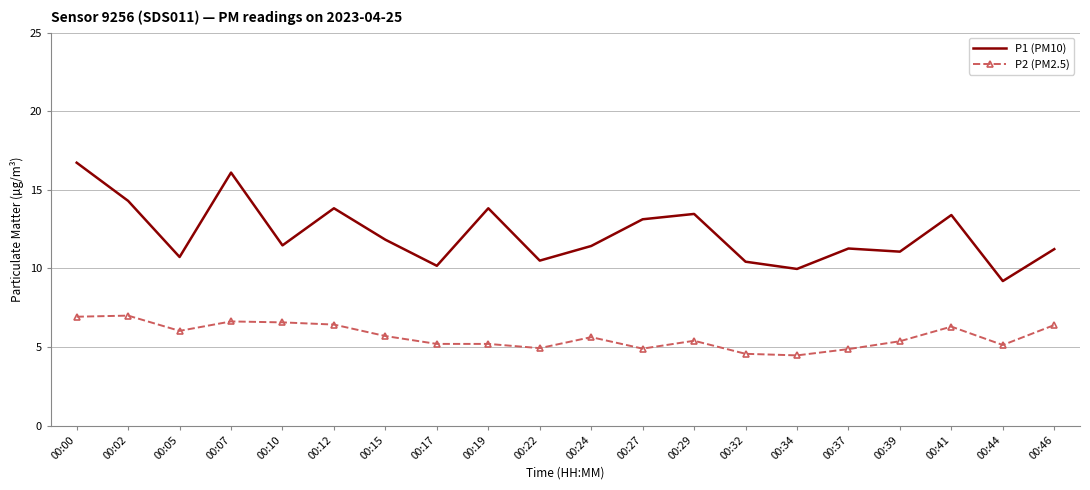

What are all the series names shown in the legend?

P1 (PM10), P2 (PM2.5)